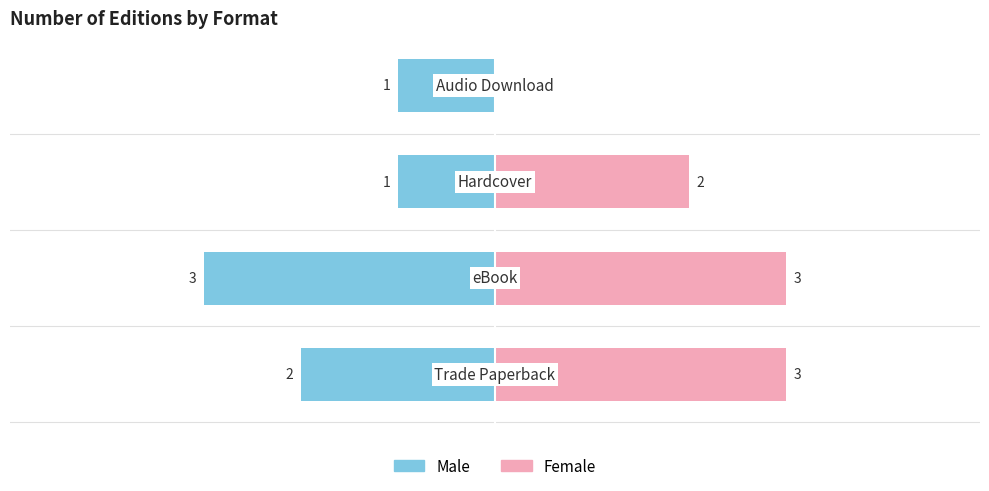

Reading left to right, extract all data points from this chart.

Male: -2	-3	-1	-1
Female: 3	3	2	0